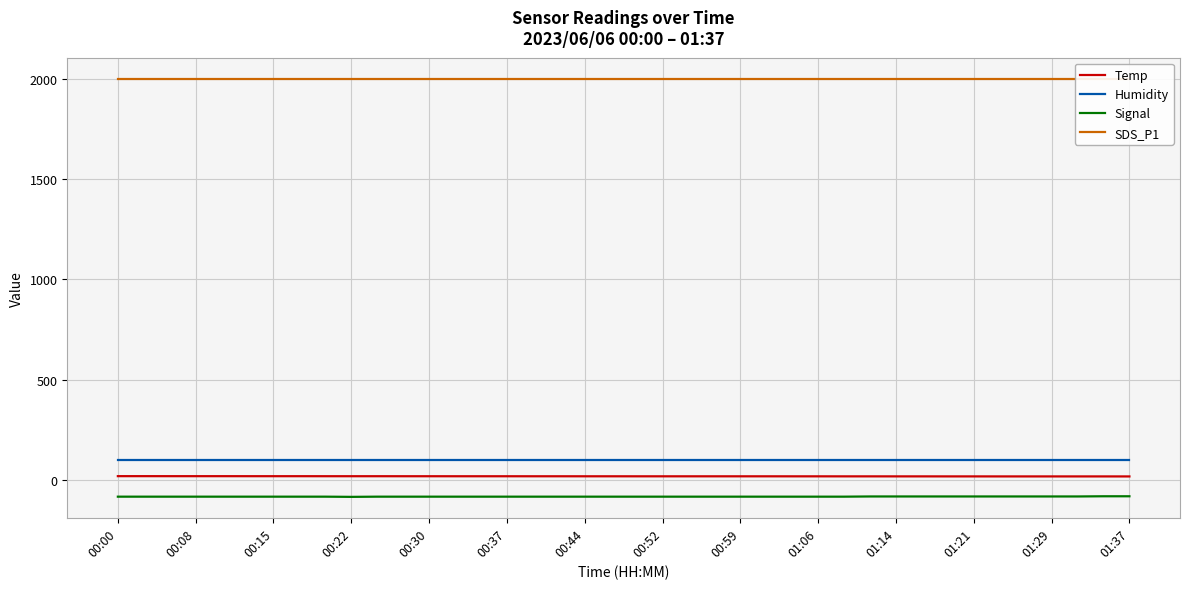

True or false: Temp and Signal cross at least once.

False